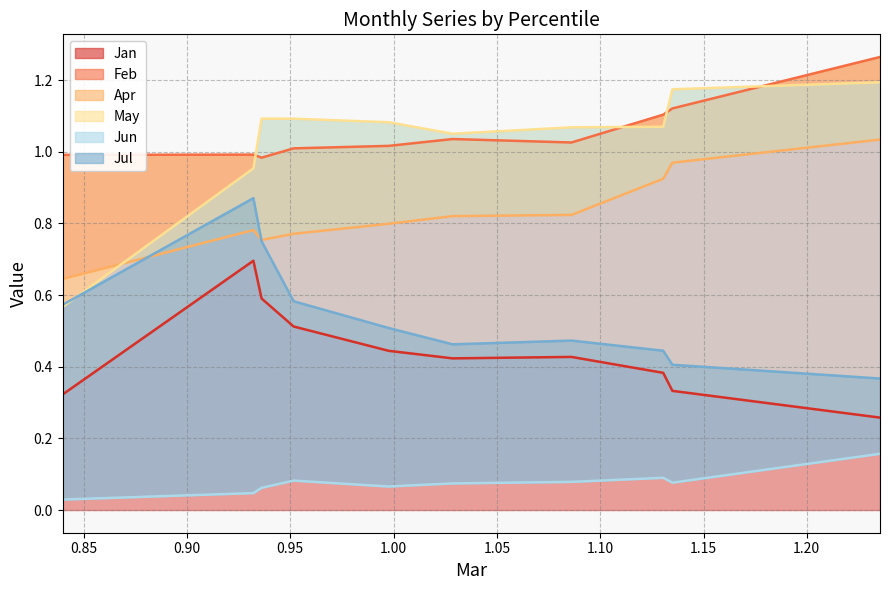

What is the total value across all series at pct95?

4.3